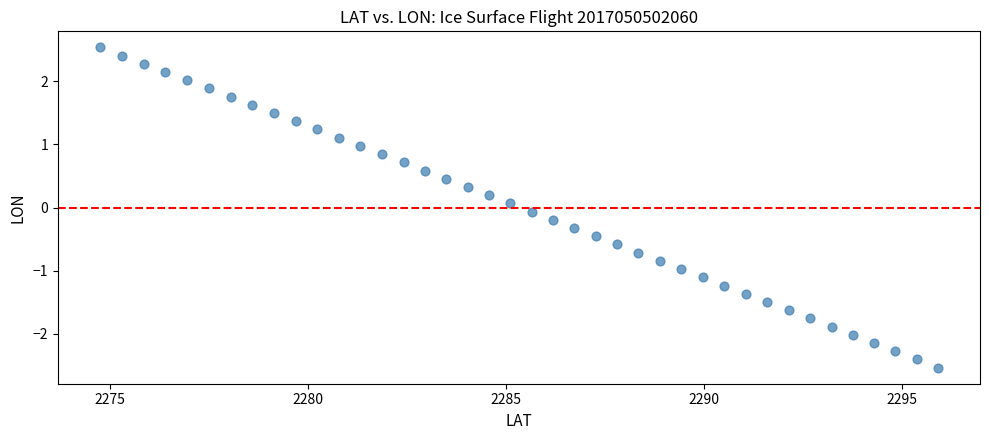

What is the range of Y values (max minus min)?

5.1